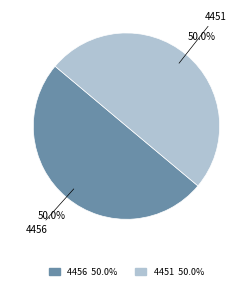

How many slices are in this pie chart?

2